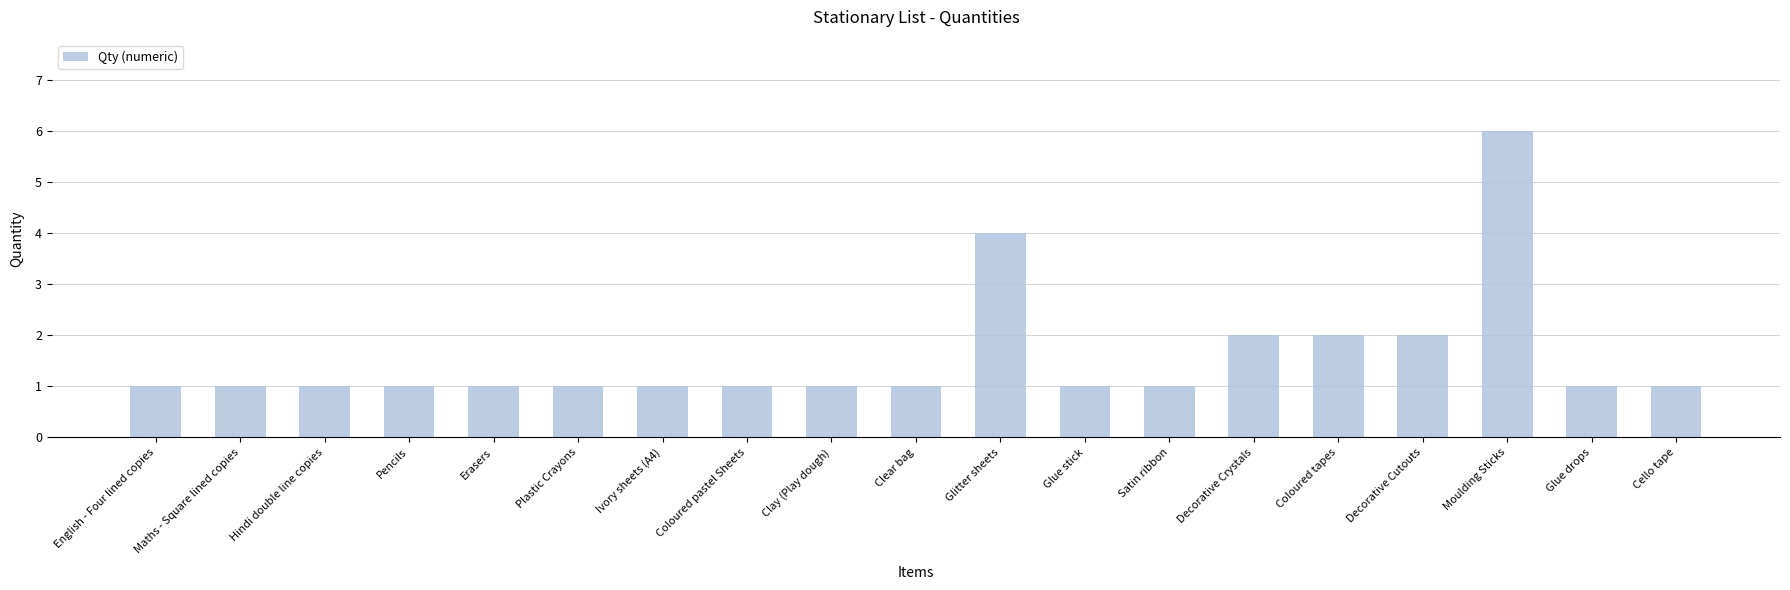

How many values are between 1 and 2?

17